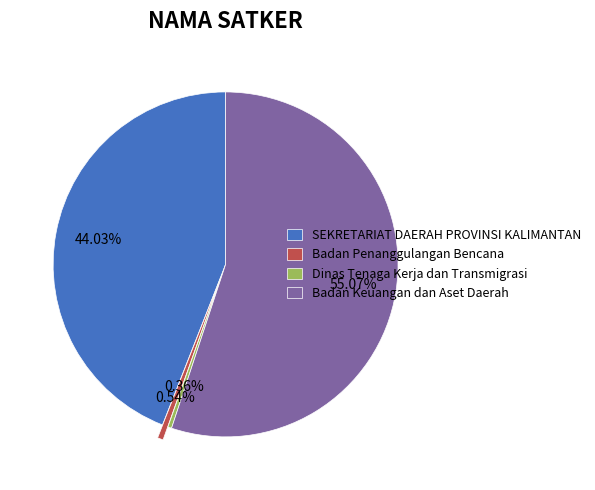

To the nearest percent, what is the difference between the largest and smallest slice percentages?

55%